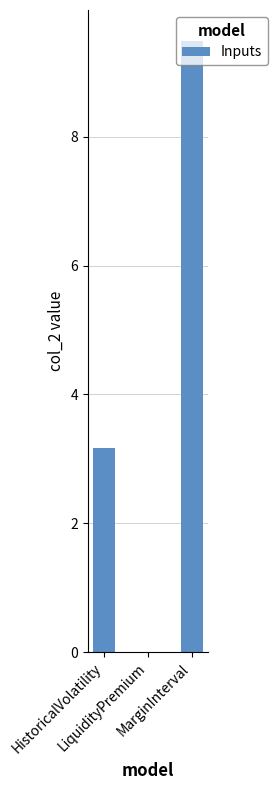

What is the maximum value shown in the chart?

9.5